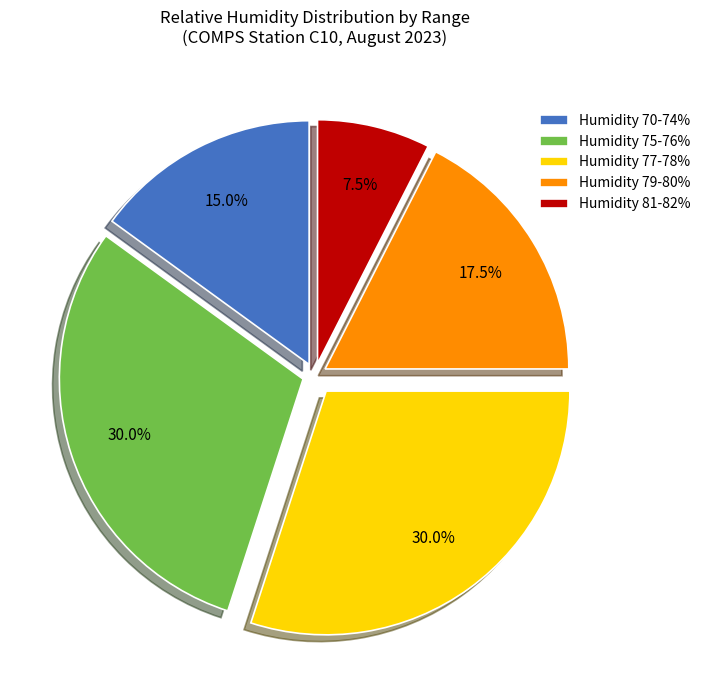

What portion of the pie excludes Humidity 81-82%?

92.5%